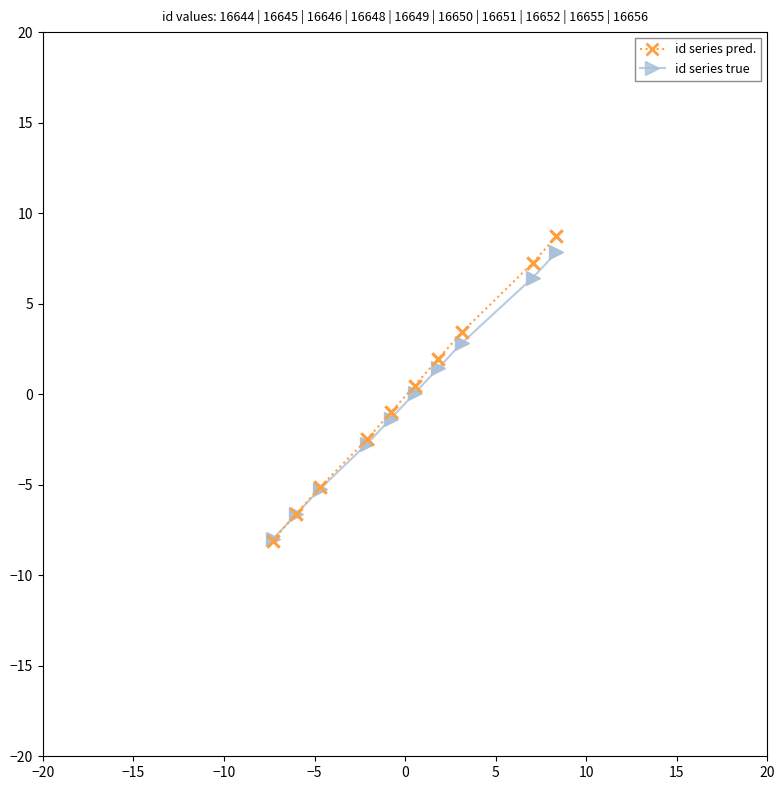

Which series has the largest range (max minus min)?

id series pred.